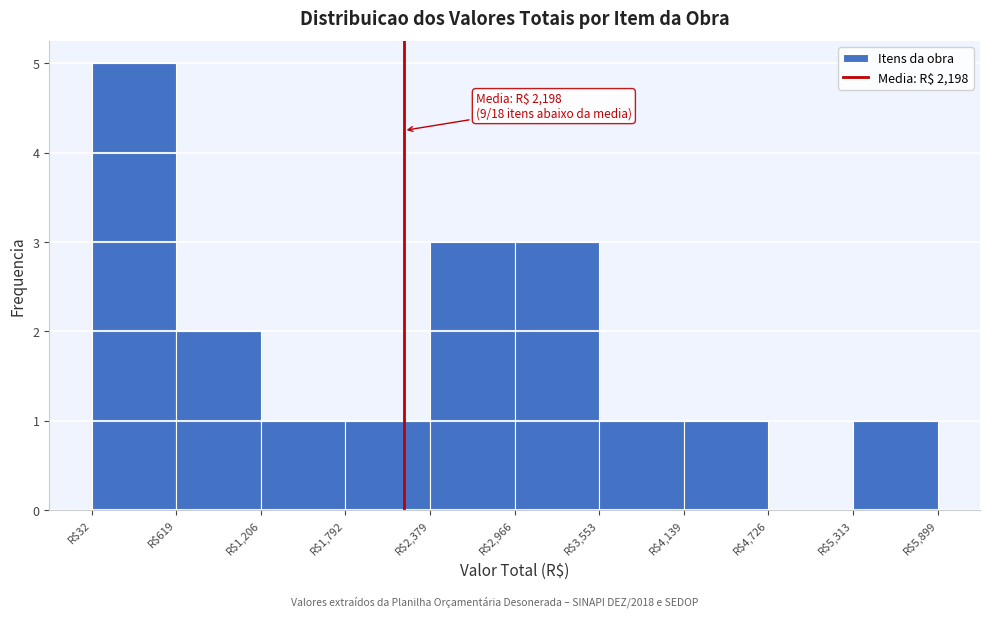

Over which range of the x-axis is the bar tallest?

0 to 600